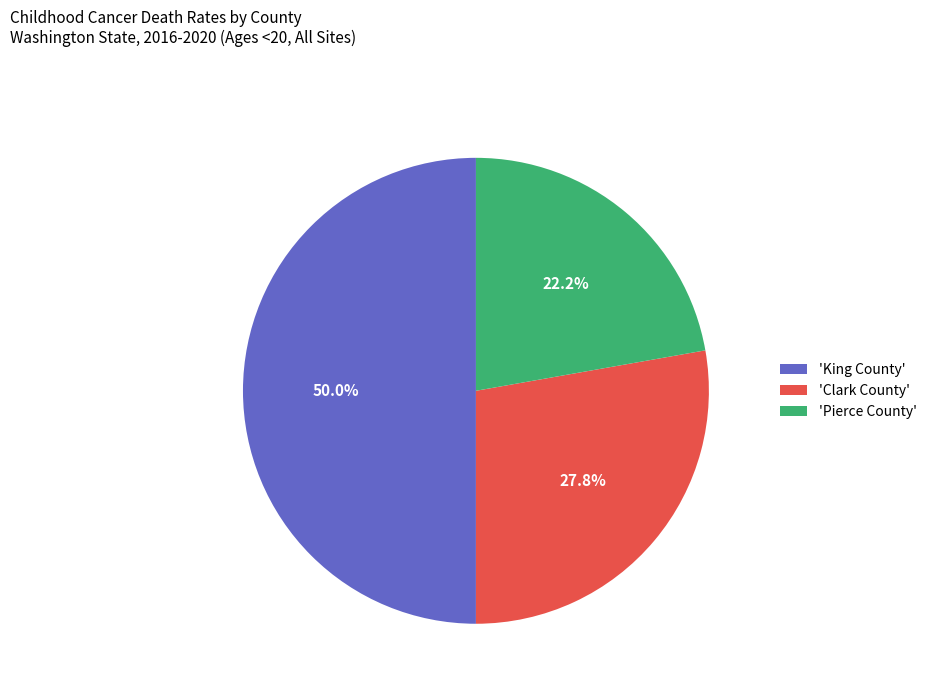

Is 'Clark County' the majority of the pie?

No